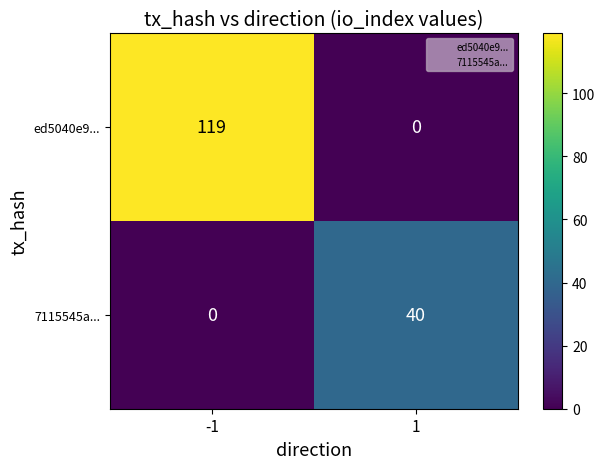

Reading right to left, extract all data points from this chart.

ed5040e9...: 0	119
7115545a...: 40	0